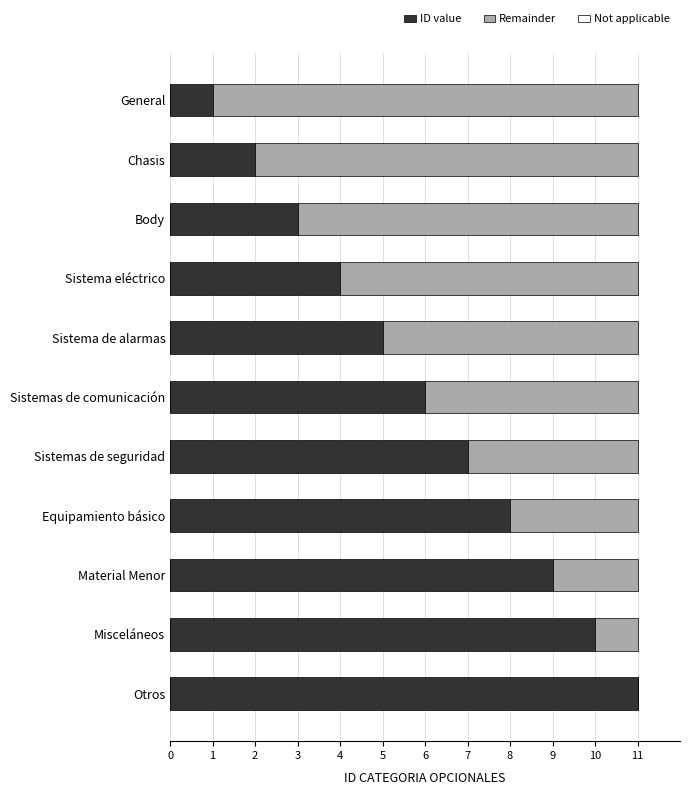

The ID value series shows 6 at Sistemas de comunicación. True or false?

True